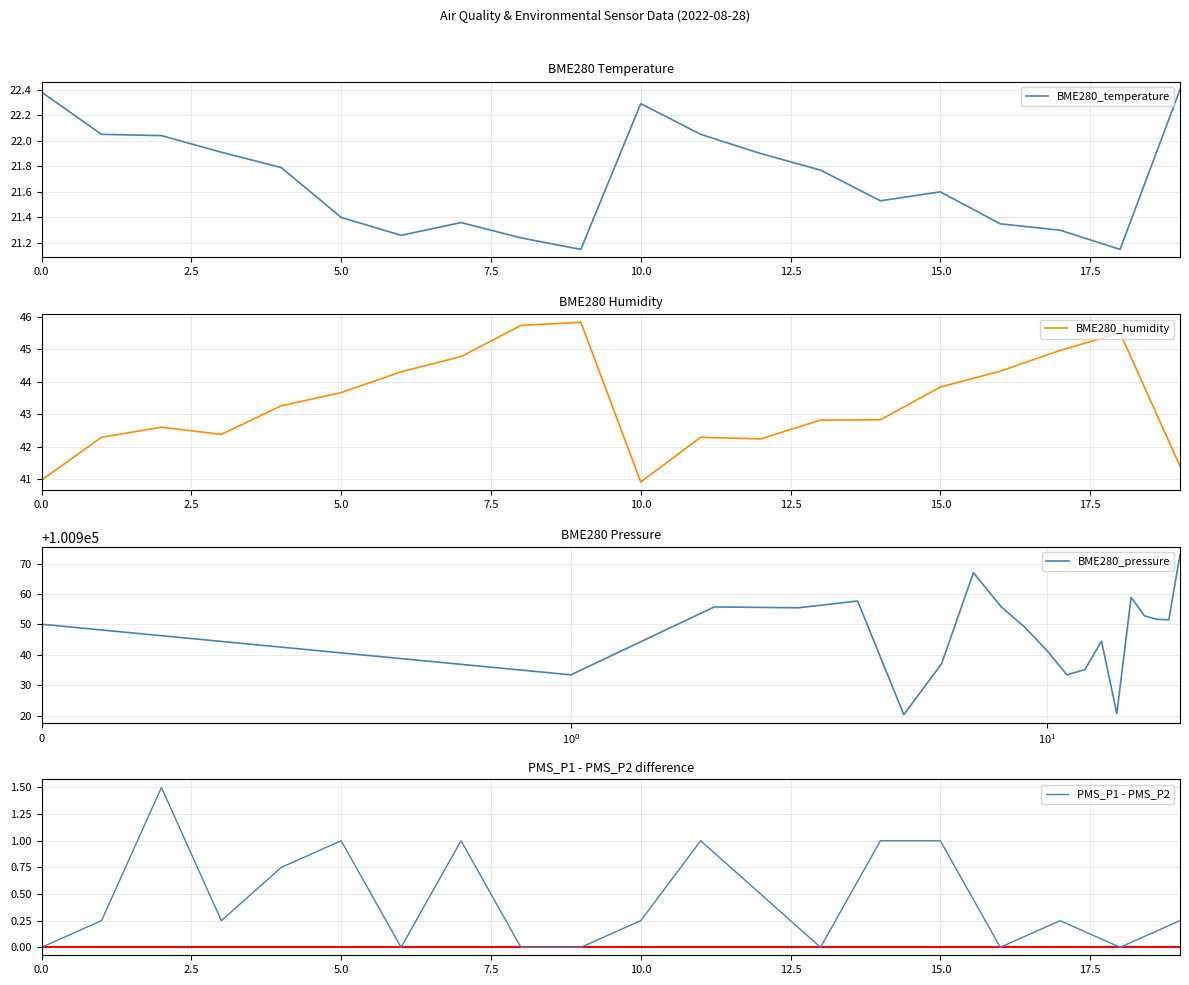

At which label is BME280_pressure closest to 100946?

13